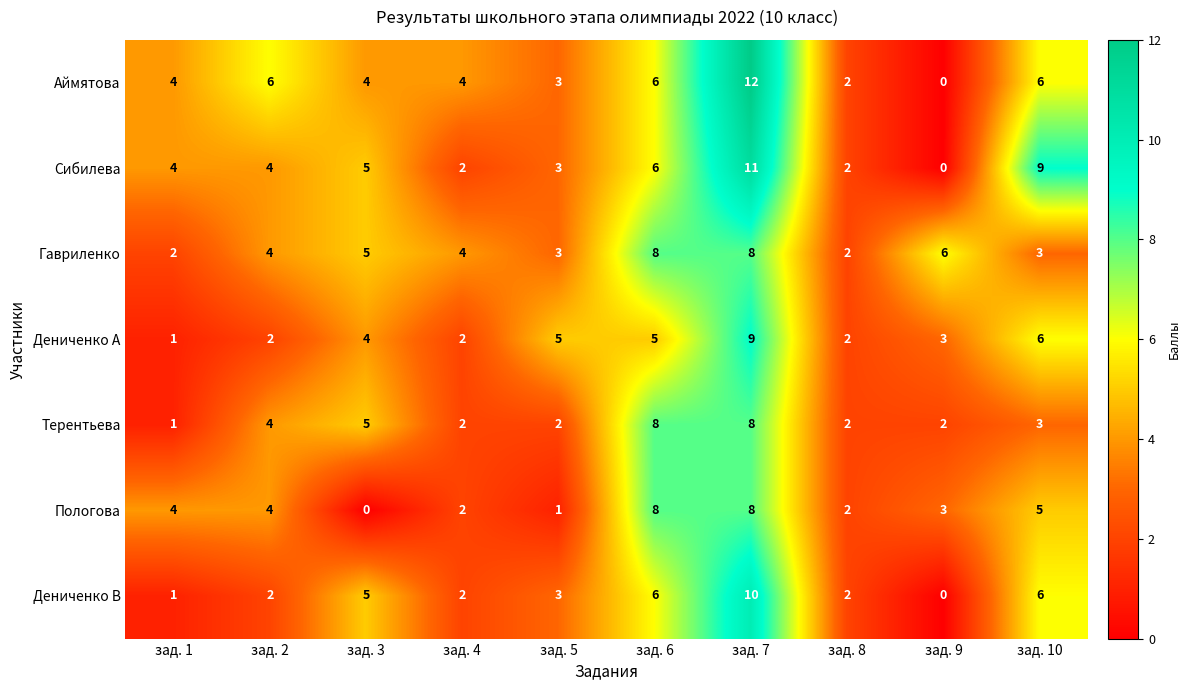

What is the sum of the Аймятова values at зад. 2 and зад. 4?

10